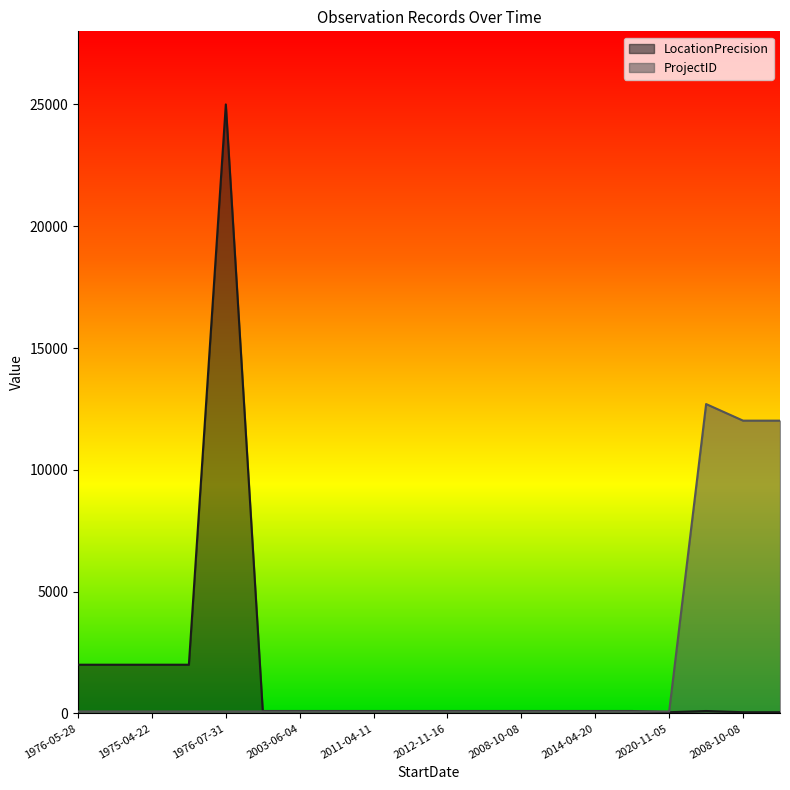

What is the average value of the LocationPrecision series?

1718